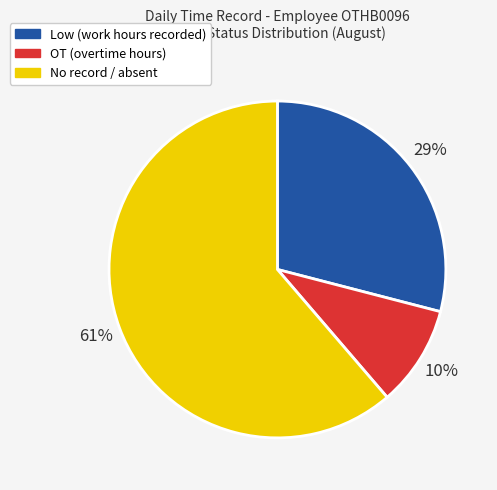

Is there any slice that represents more than half of the pie?

Yes